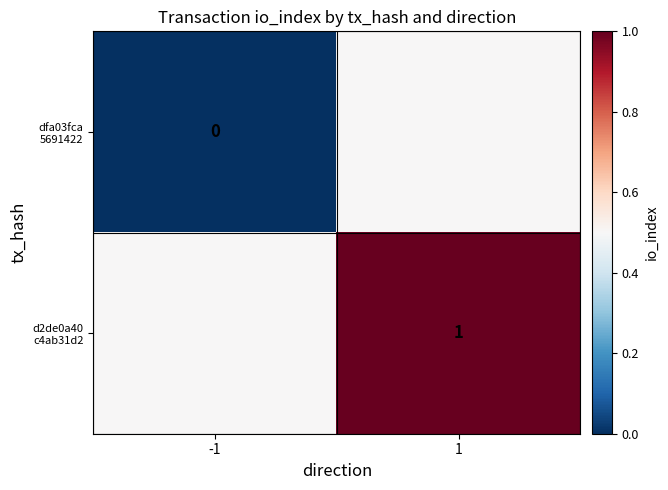

Which category has the lowest value in the d2de0a40 c4ab31d2 series?

-1